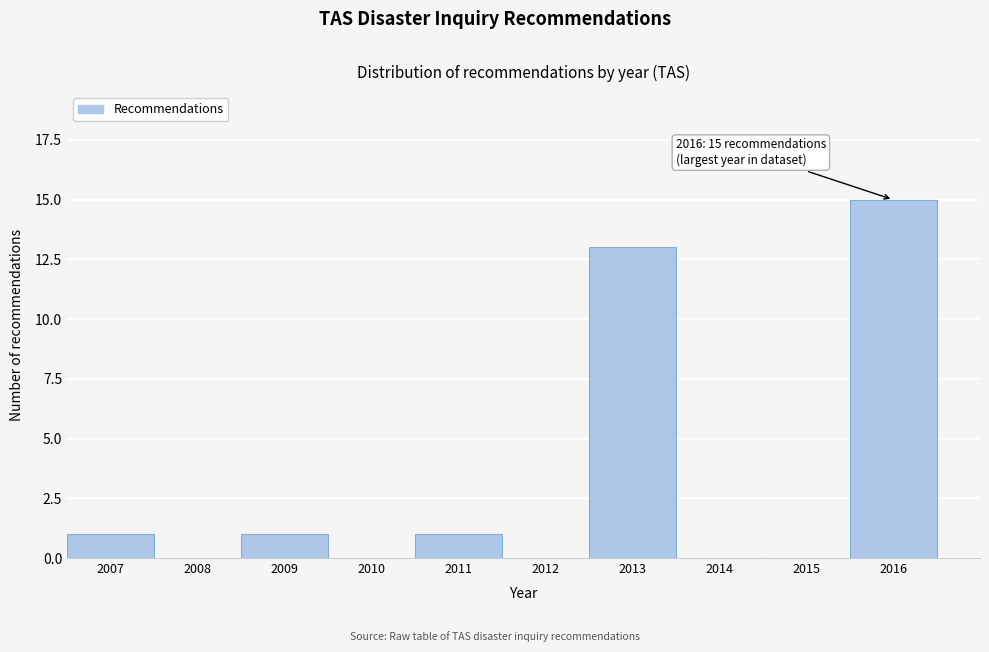

Which range on the x-axis has the tallest bar?

2015.5 to 2016.5